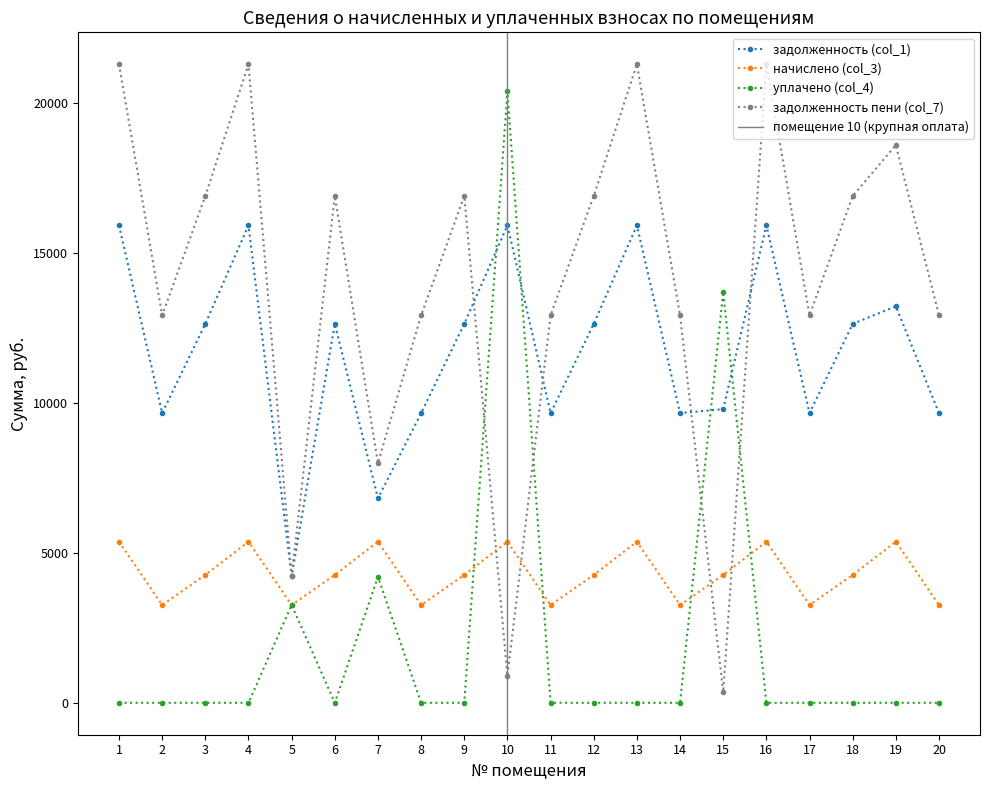

Reading right to left, extract all data points from this chart.

задолженность (col_1): 9657.6	13219.0	12633.6	9657.6	15916.8	9791.0	9657.6	15916.8	12633.6	9657.6	15916.8	12633.6	9657.6	6816.8	12633.6	4224.4	15916.8	12633.6	9657.6	15916.8
начислено (col_3): 3259.4	5371.9	4263.8	3259.4	5371.9	4263.8	3259.4	5371.9	4263.8	3259.4	5371.9	4263.8	3259.4	5371.9	4263.8	3259.4	5371.9	4263.8	3259.4	5371.9
уплачено (col_4): 0.0	0.0	0.0	0.0	0.0	13699.9	0.0	0.0	0.0	0.0	20393.6	0.0	0.0	4200.0	0.0	3260.4	0.0	0.0	0.0	0.0
задолженность пени (col_7): 12917.0	18591.0	16897.4	12917.0	21288.7	354.9	12917.0	21288.7	16897.4	12917.0	895.1	16897.4	12917.0	7988.7	16897.4	4223.5	21288.7	16897.4	12917.0	21288.7